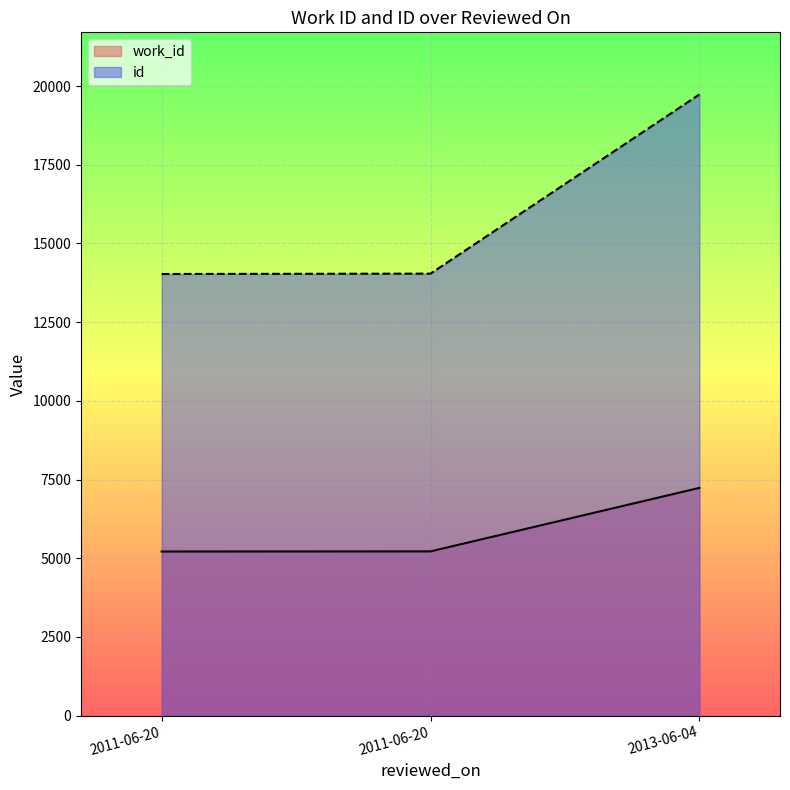

Rank the series by their maximum value, from lowest to highest.

work_id, id